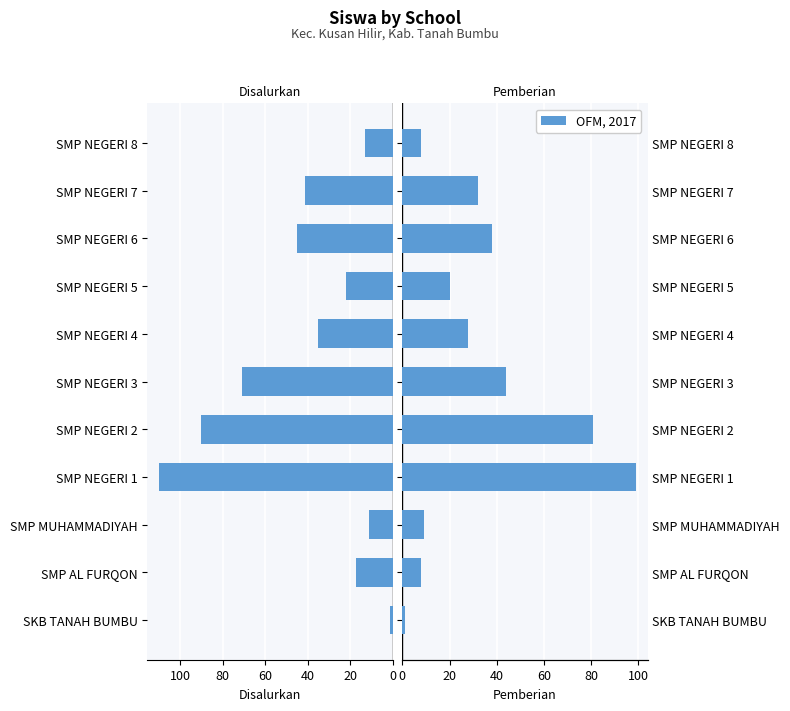

What is the difference between the second highest and second lowest values in the Pemberian (Siswa) series?

73